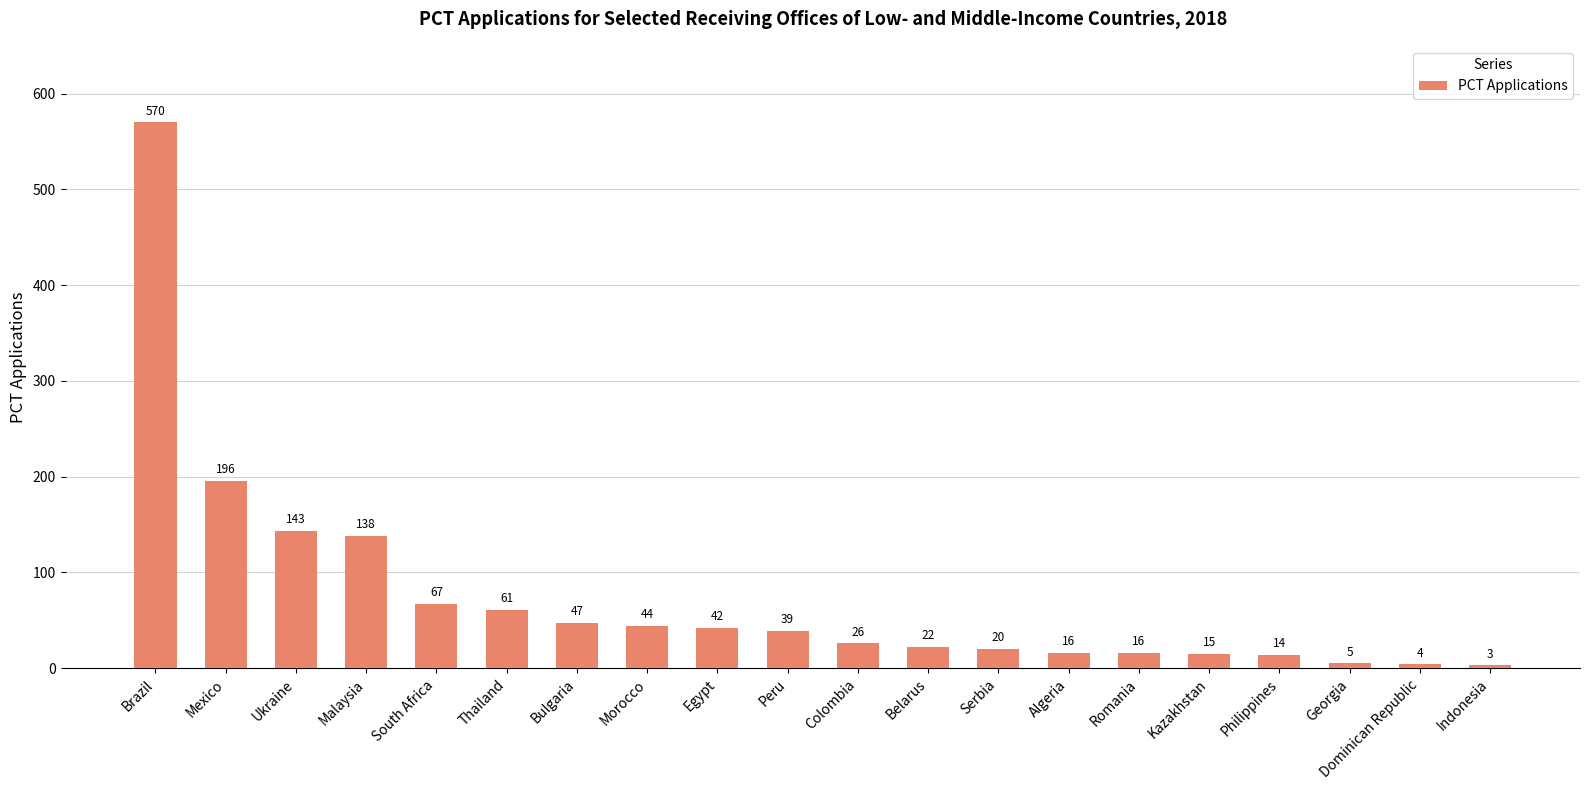

True or false: the data shows 22 at Belarus.

True